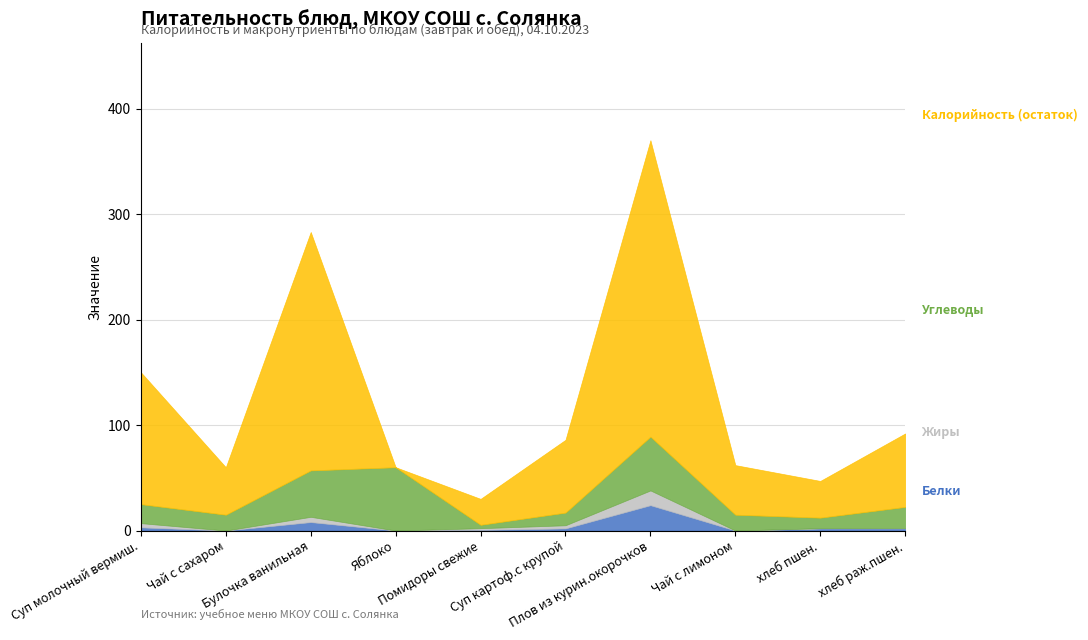

Where does the Жиры series first go above 1?

Суп молочный вермиш.